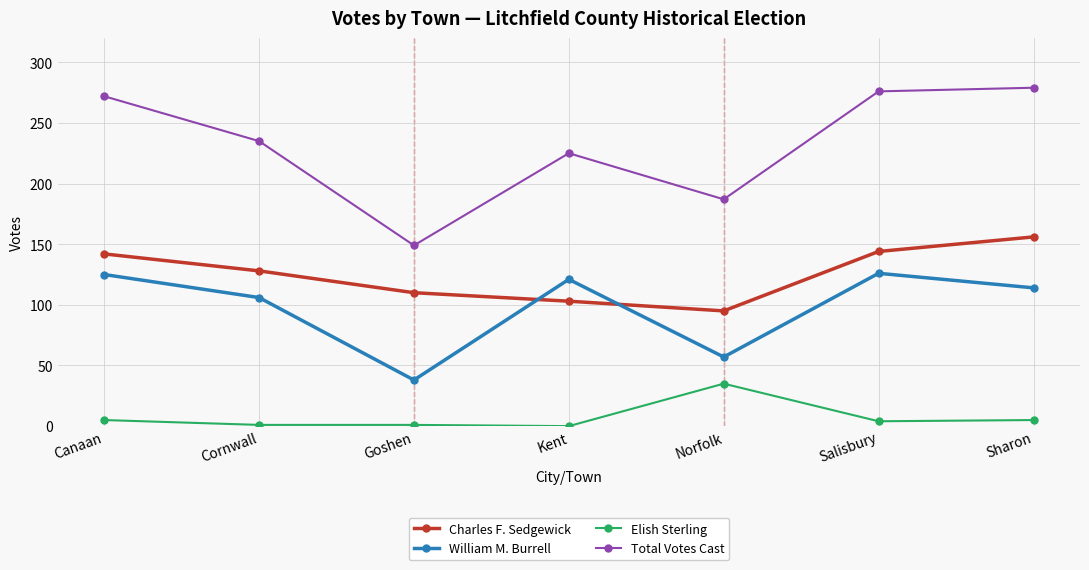

What are all the series names shown in the legend?

Charles F. Sedgewick, William M. Burrell, Elish Sterling, Total Votes Cast